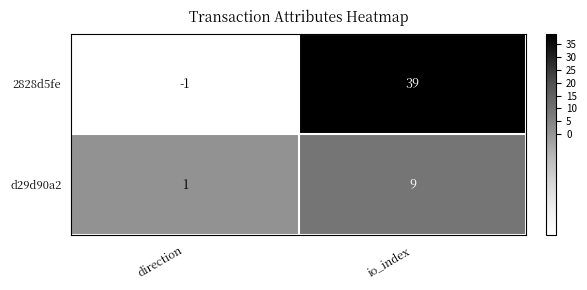

What is the spread (max minus min) of values at io_index?

30